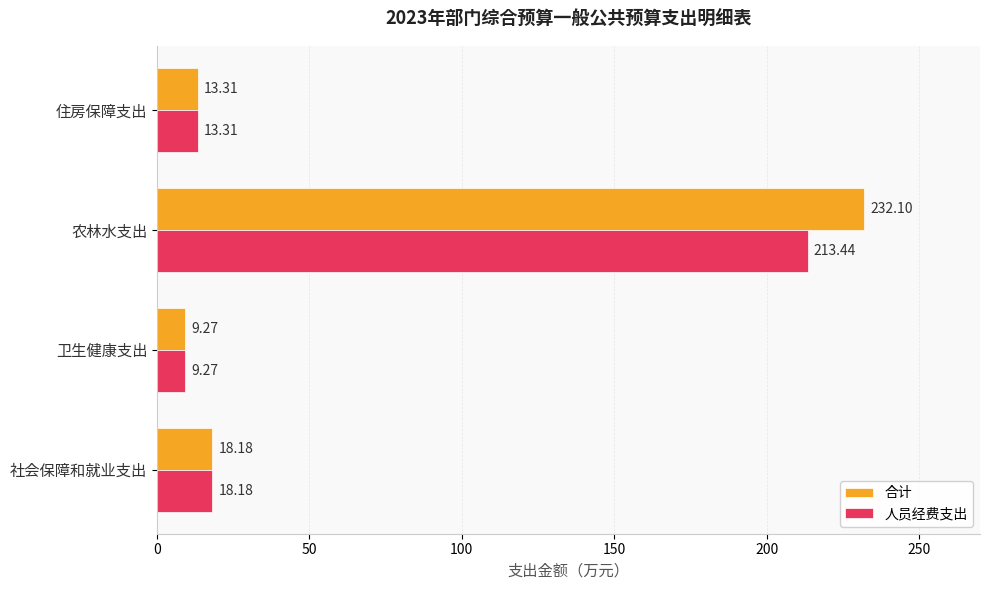

What is the maximum value for 人员经费支出?

213.4